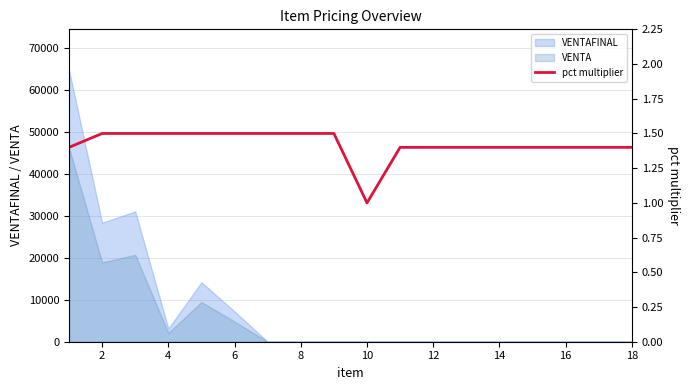

What is the highest value of the VENTA series?

46200.0